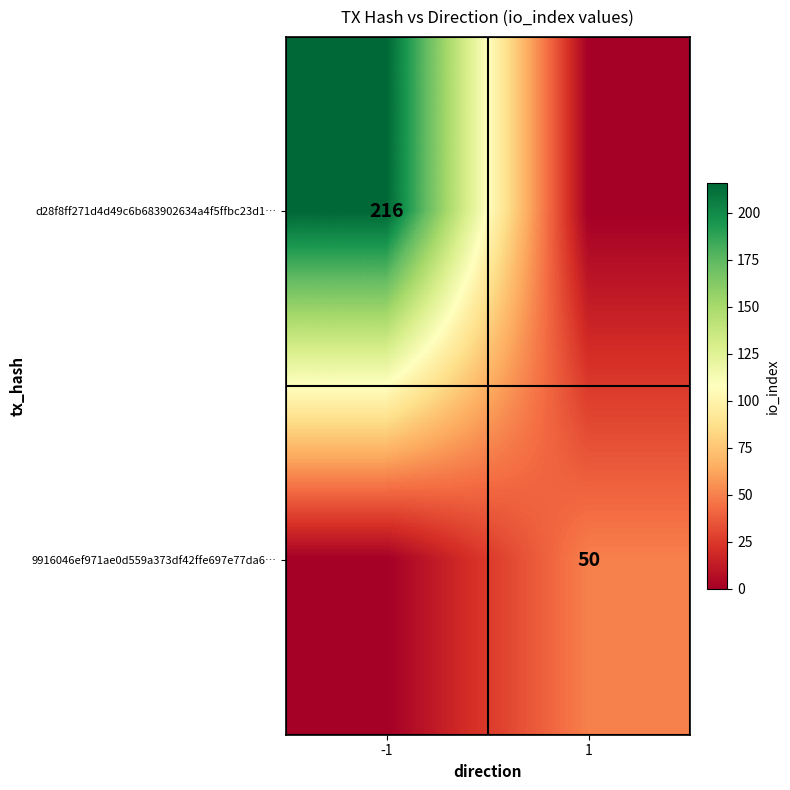

Is it true that d28f8ff271d4d49c6b683902634a4f5ffbc23d1… equals 356 at -1?

False